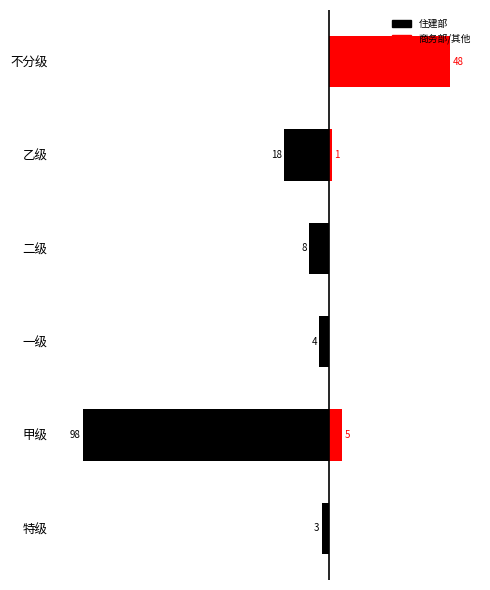

Are the bars grouped side by side (vs. stacked)?

Yes